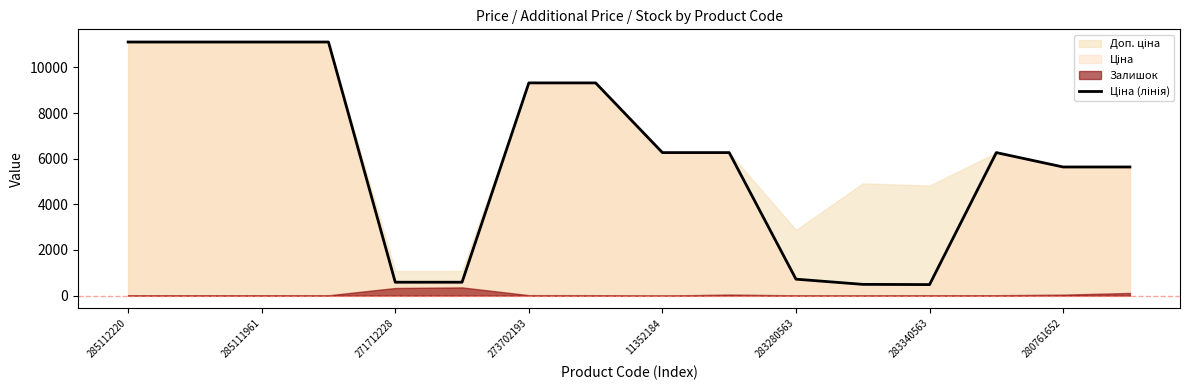

At which label is the value closest to 5797?

280761652